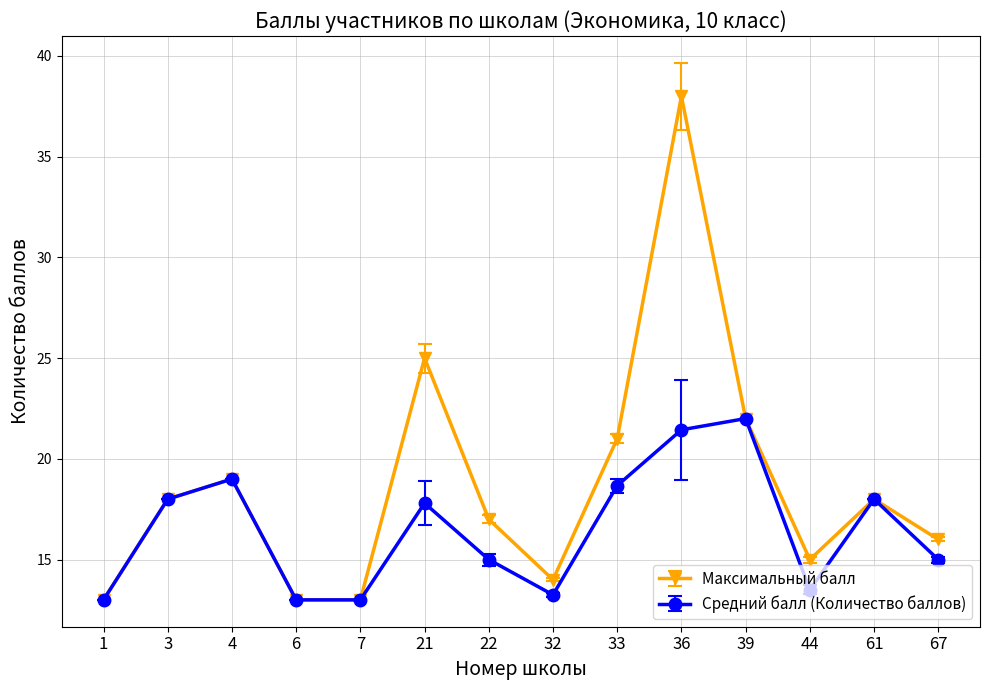

Read the Средний балл (Количество баллов) value at 67.

15.0